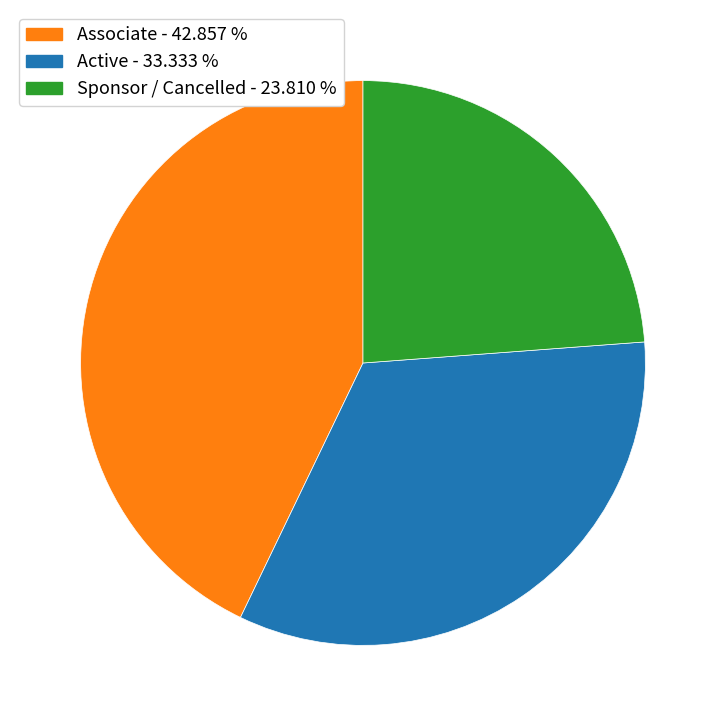

Does any single category account for the majority?

No